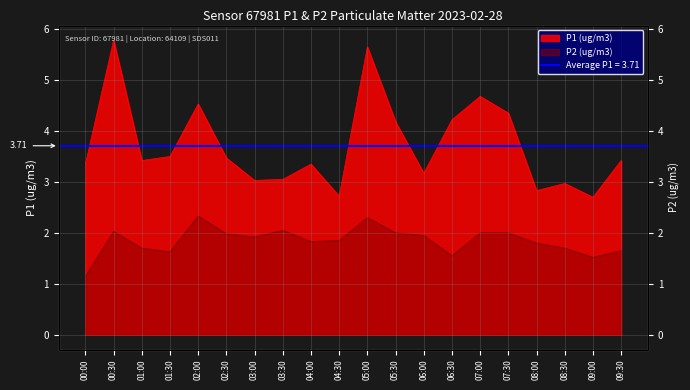

True or false: P1 (ug/m3) has a value of 5.8 at 00:30.

True